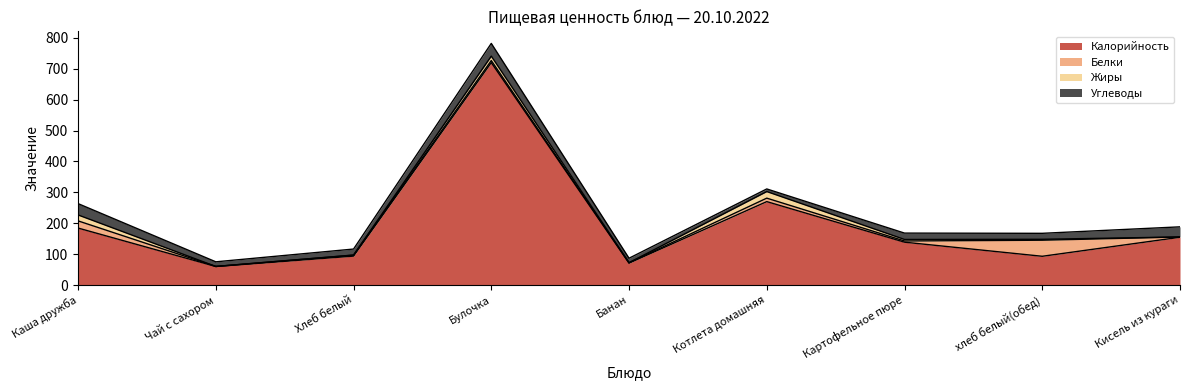

What are all the series names shown in the legend?

Калорийность, Белки, Жиры, Углеводы